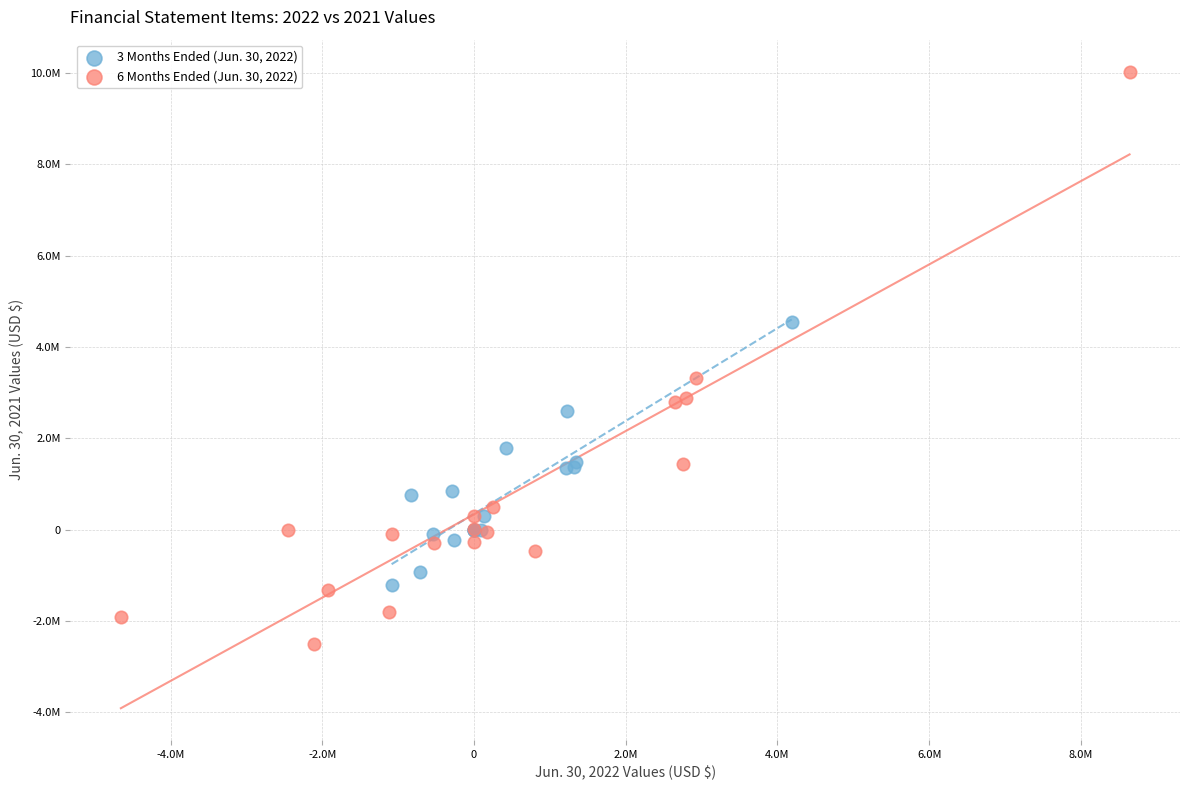

What are all the series names shown in the legend?

3 Months Ended (Jun. 30, 2022), 6 Months Ended (Jun. 30, 2022)